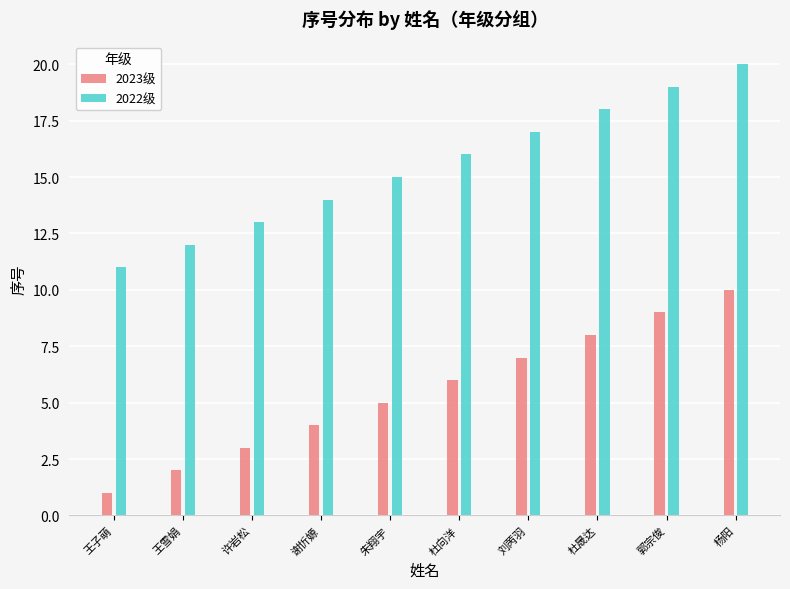

Which series has the largest total across all categories?

2022级